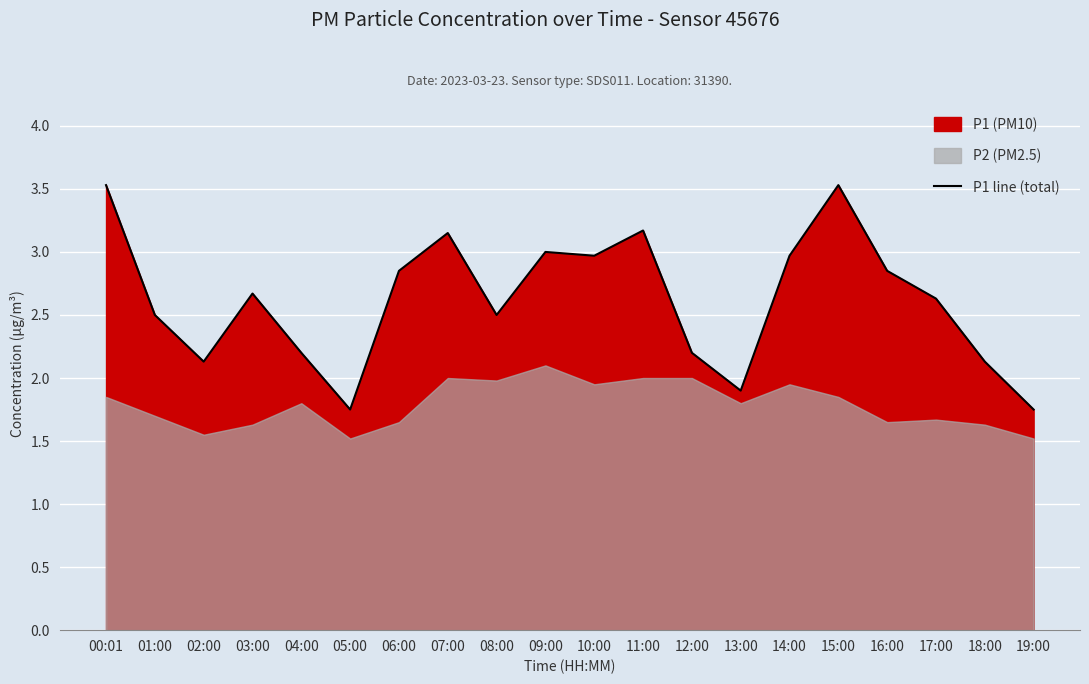

Is it true that the value at 15:00 is 3.5?

True